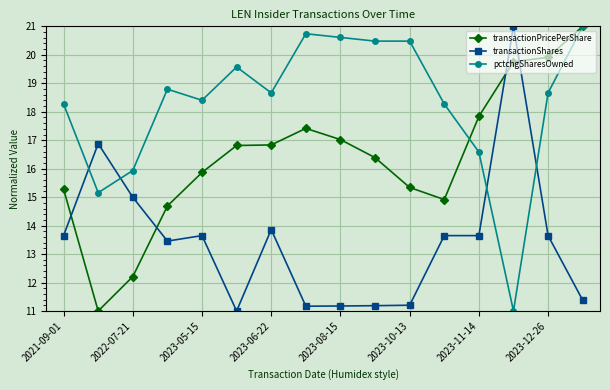

True or false: transactionShares has more than 2 points higher than both neighbors.

True